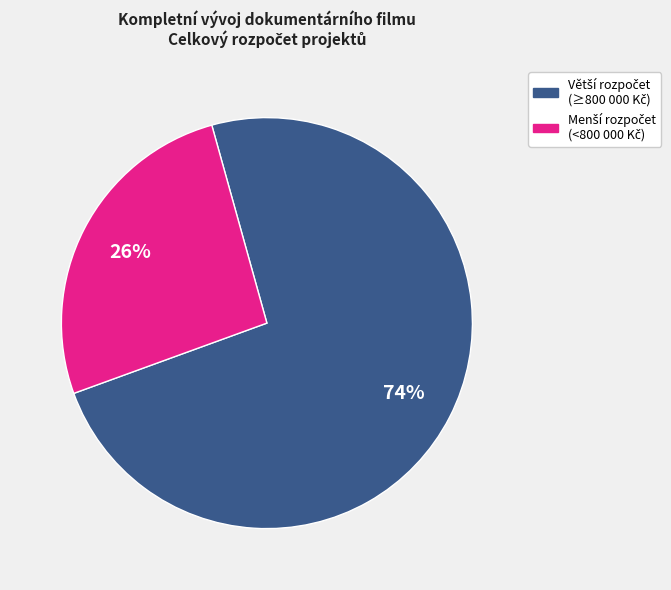

Is there a majority slice in this chart?

Yes